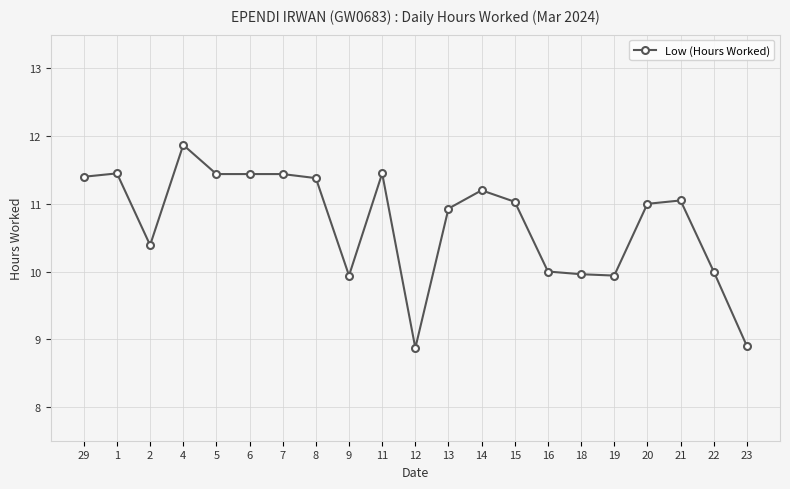

What is the maximum value shown in the chart?

11.9